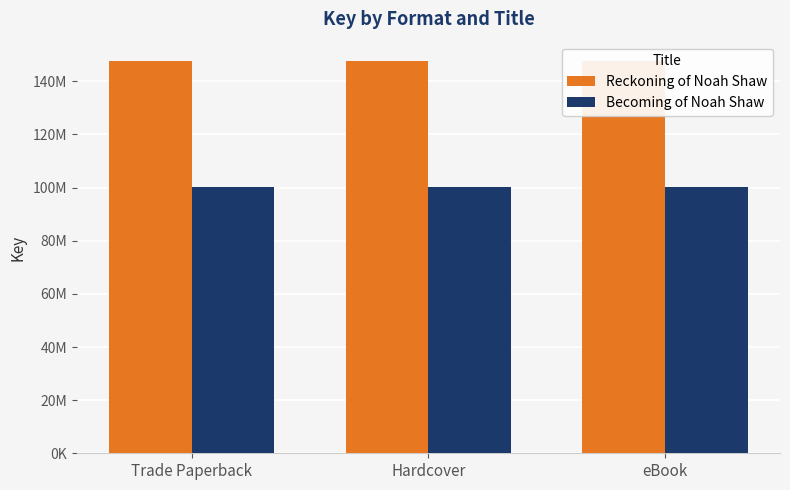

Rank the series at eBook from lowest to highest value.

Becoming of Noah Shaw, Reckoning of Noah Shaw